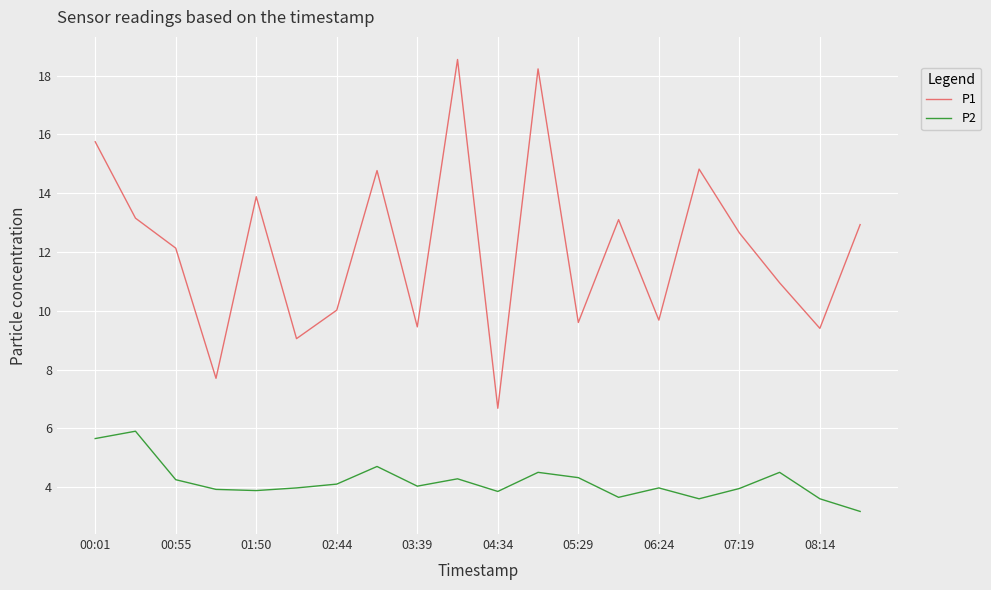

Count the number of data series in this chart.

2